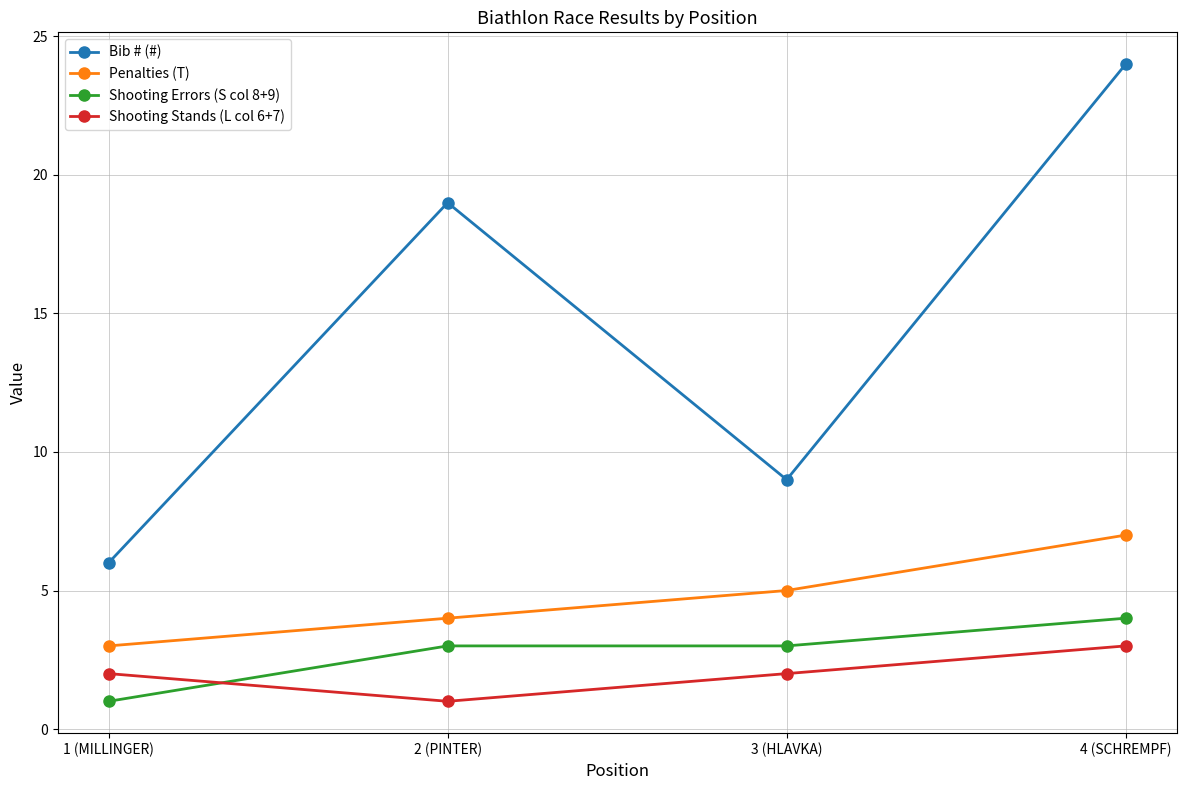

How many data points does each series have?

4